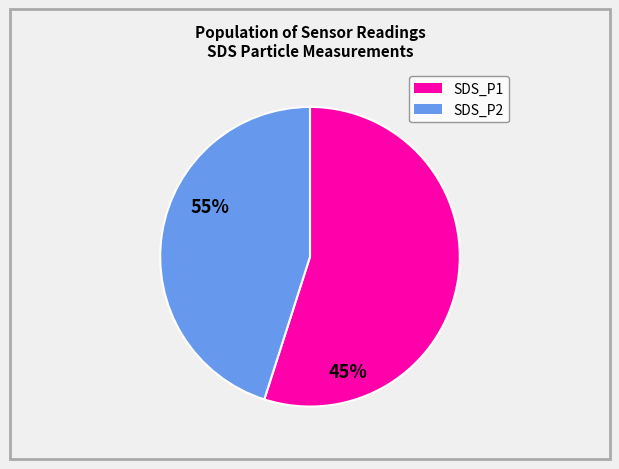

Does any single category account for the majority?

Yes